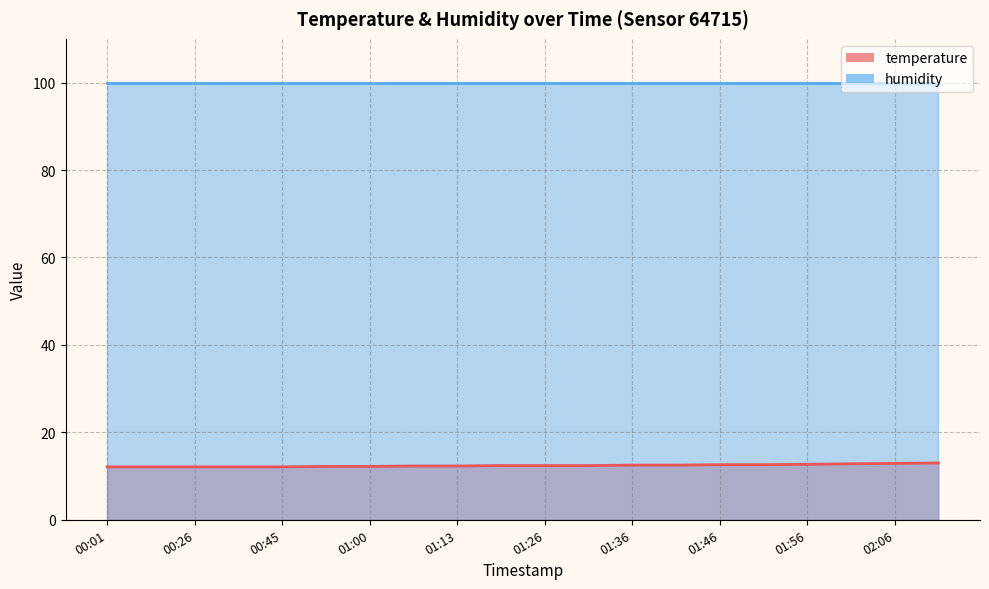

The value at 00:35 is 12.1. True or false?

True